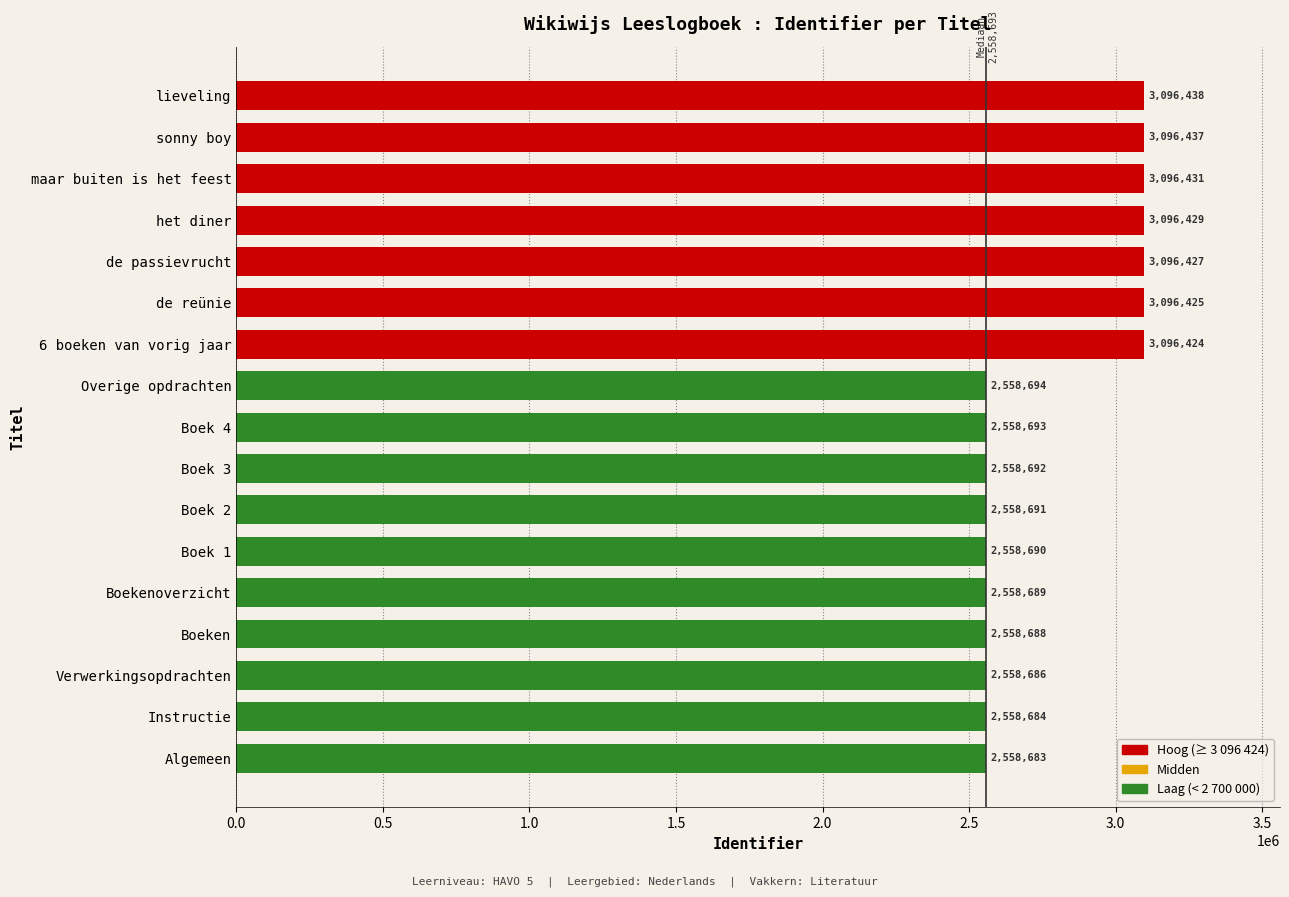

Approximately how many times larger is the value at de passievrucht compared to Boeken?

1.2